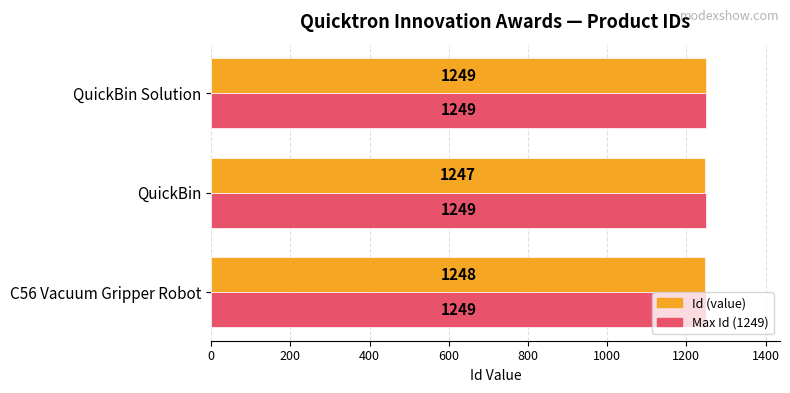

List the series in order of their overall mean, highest first.

Max Id (1249), Id (value)